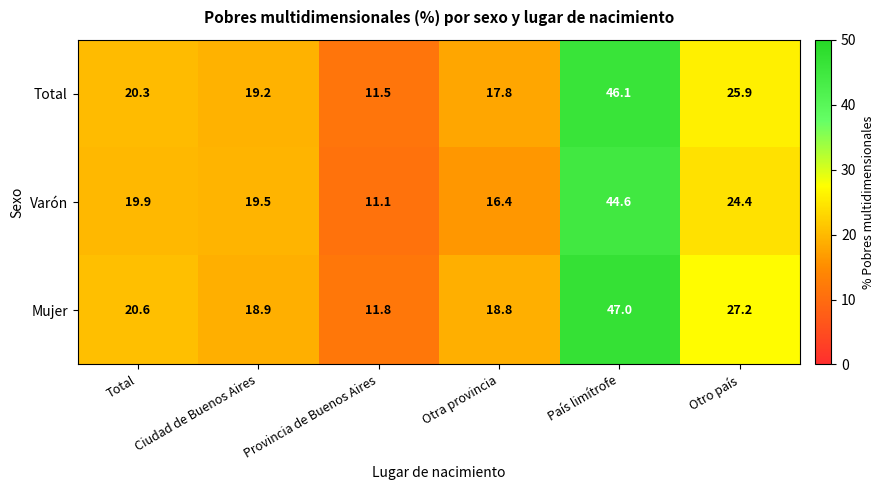

What is the sum of the Mujer values at Otro país and Otra provincia?

46.0